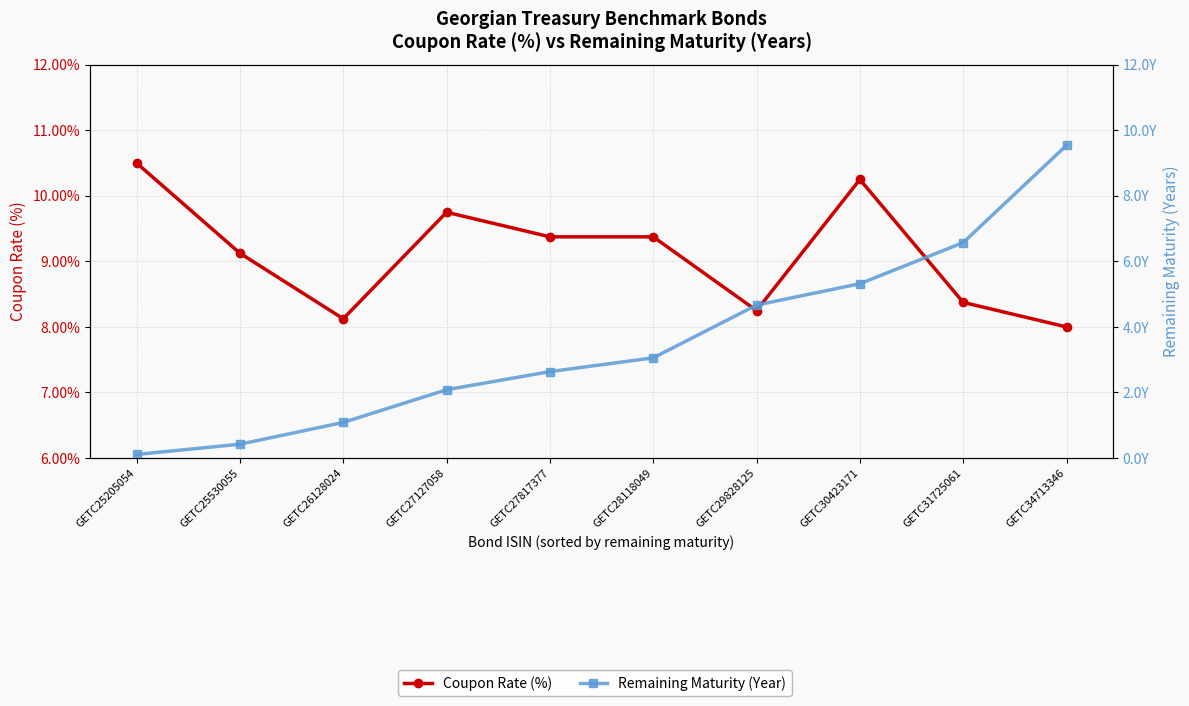

Reading left to right, list all the values displayed in this chart.

Coupon Rate (%): 10.5	9.1	8.1	9.8	9.4	9.4	8.2	10.2	8.4	8.0
Remaining Maturity (Year): 0.1	0.4	1.1	2.1	2.6	3.1	4.7	5.3	6.6	9.5